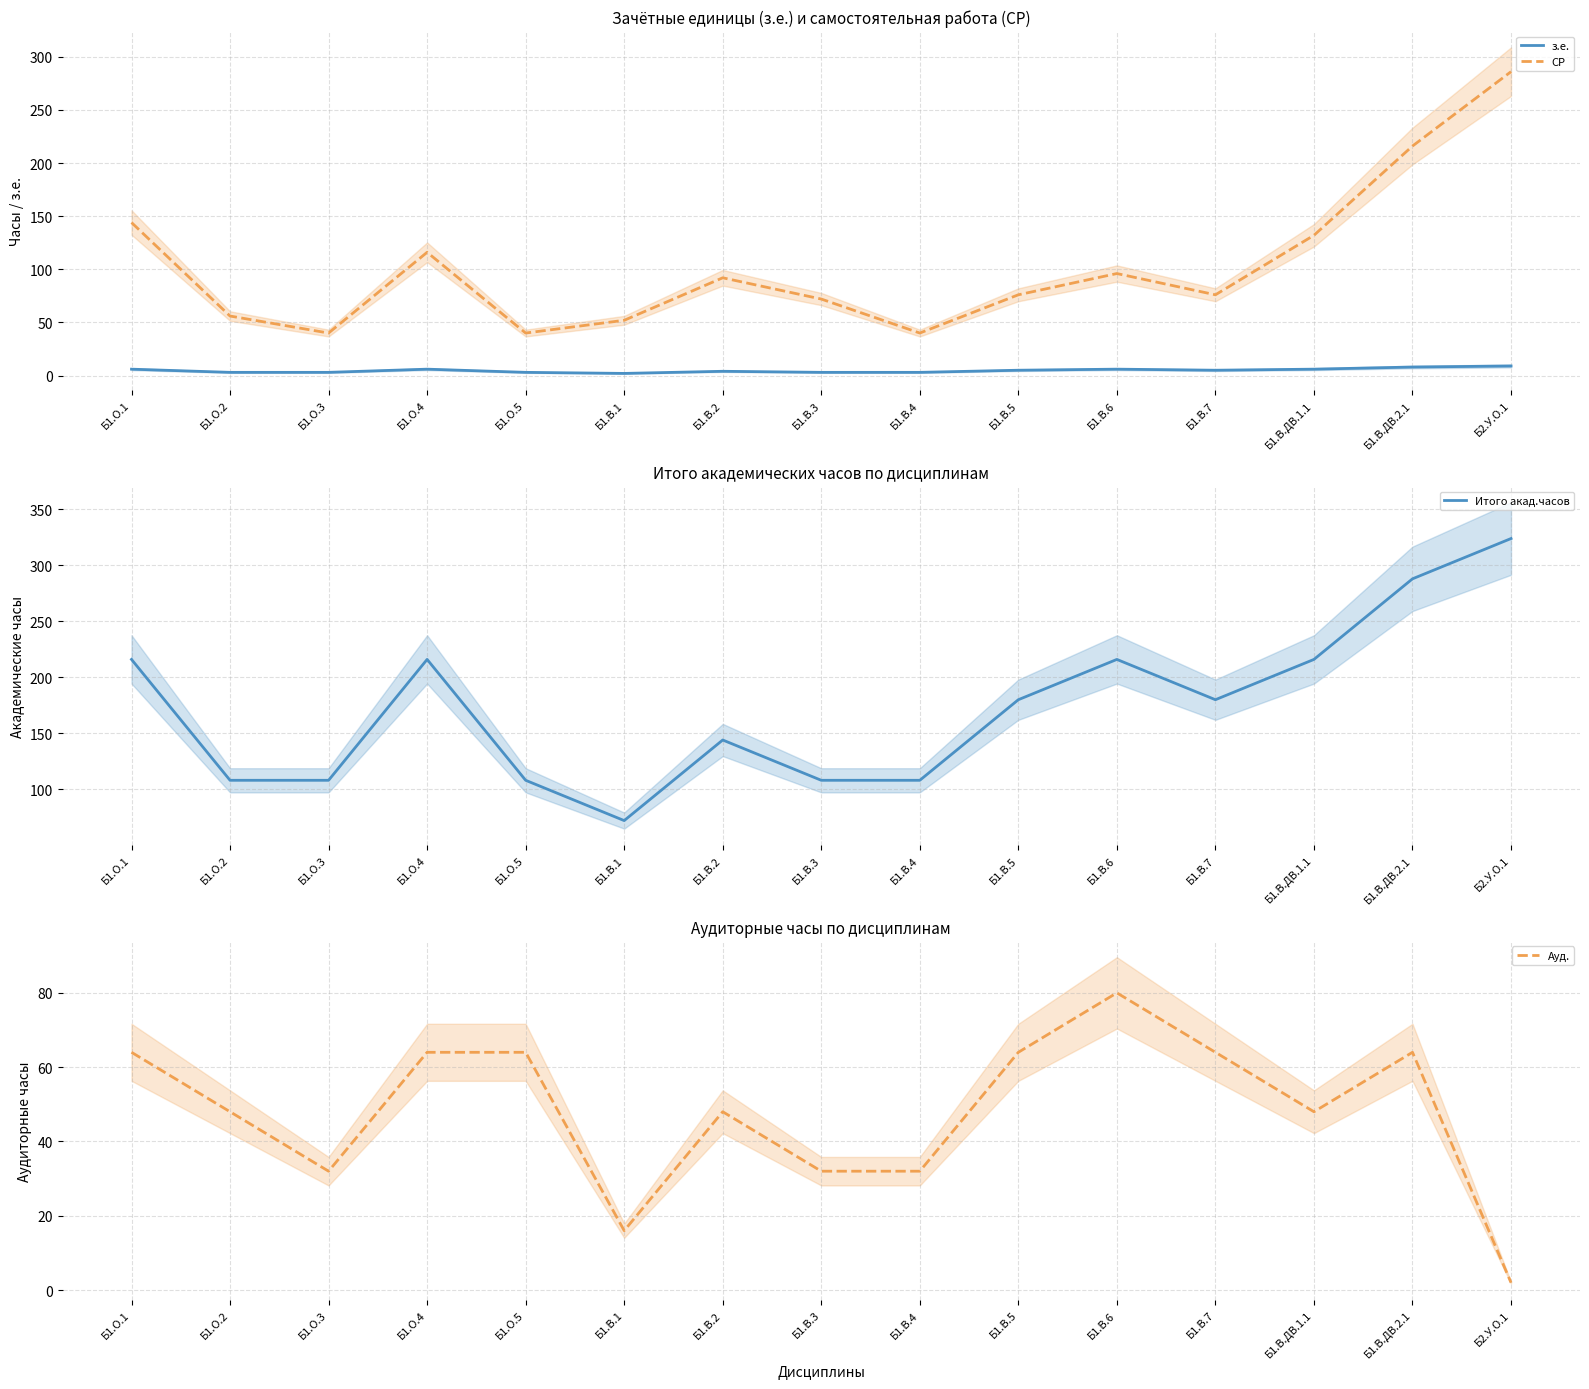

What are all the series names shown in the legend?

з.е., СР, Итого акад.часов, Ауд.